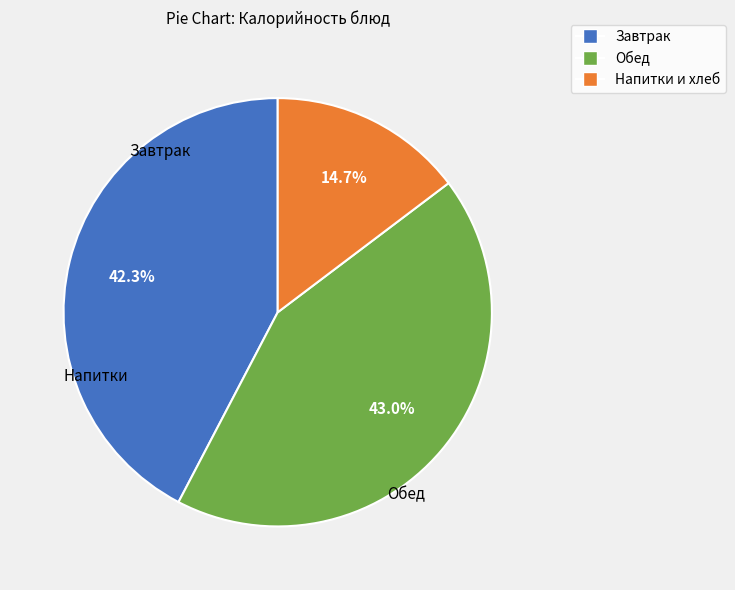

Is there a majority slice in this chart?

No